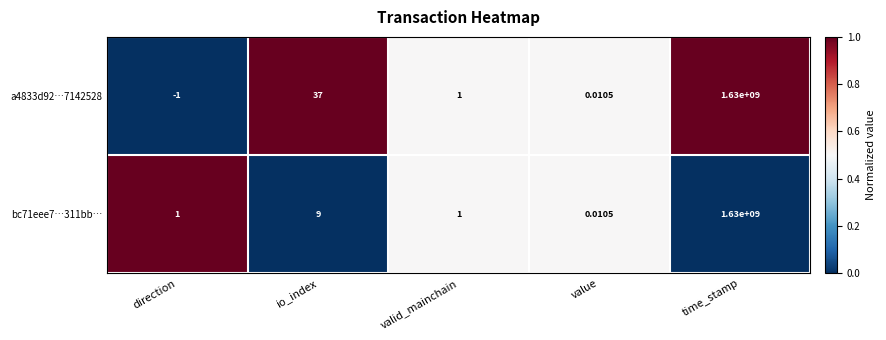

At which label is a4833d92…7142528 closest to 814999999?

io_index